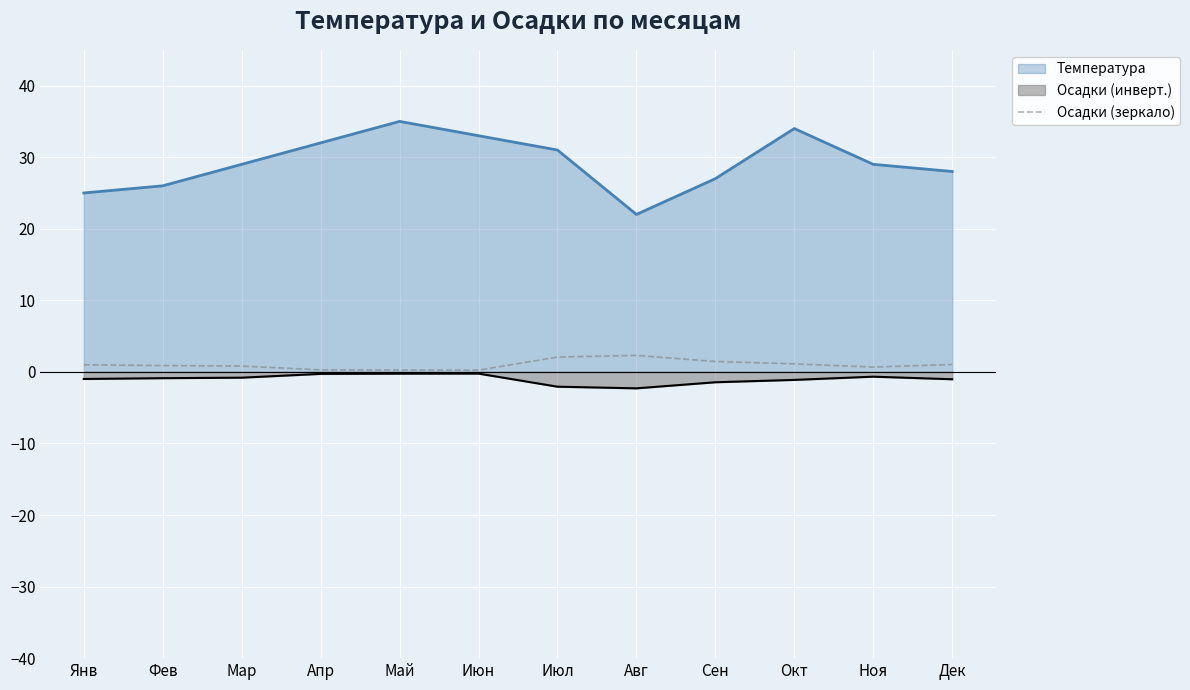

Which category has the highest value across all series?

Май